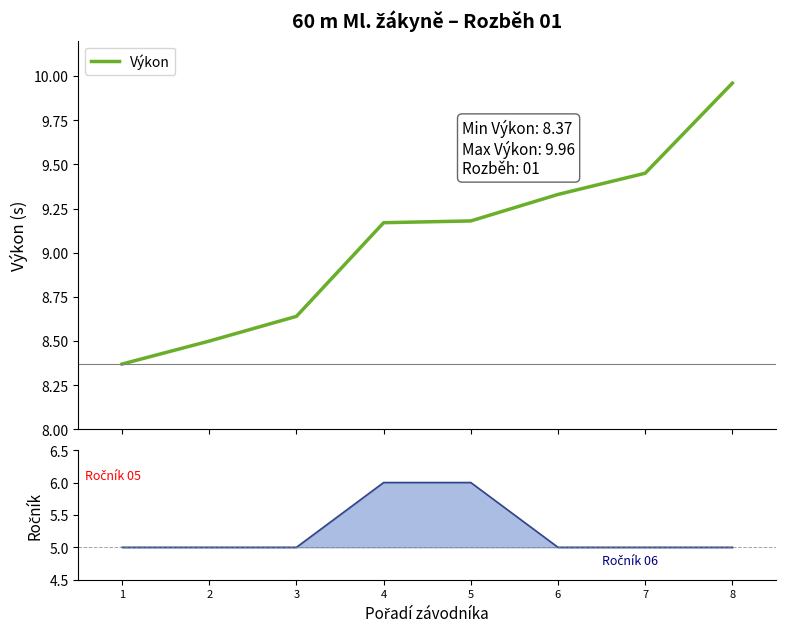

True or false: Výkon and Ročník line intersect in this chart.

False